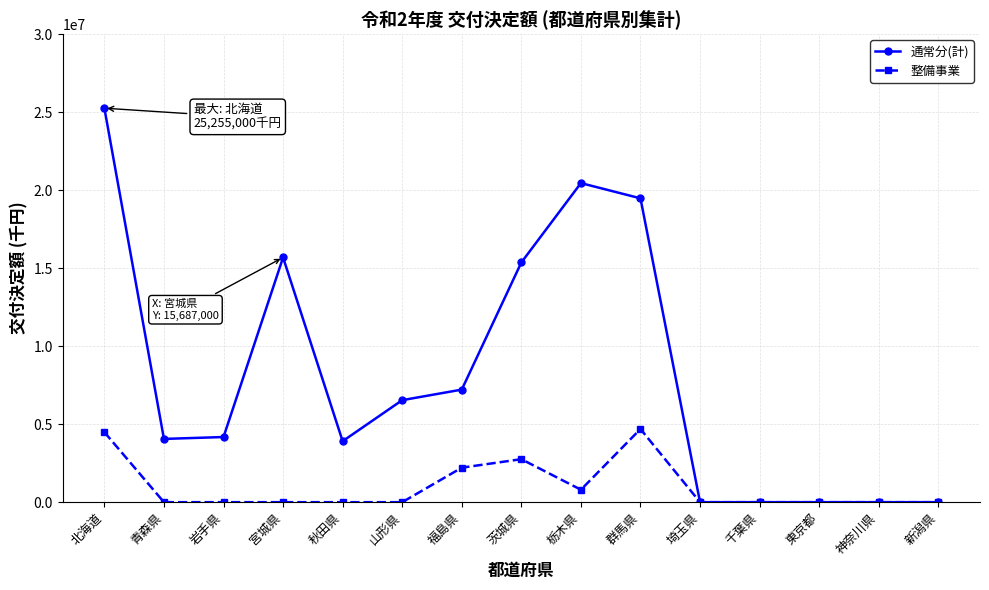

Reading left to right, list all the values displayed in this chart.

通常分(計): 25255000	4055000	4176000	15687000	3909000	6539000	7216000	15366000	20453000	19476000	0	0	0	0	0
整備事業: 4488000	0	0	0	0	0	2211000	2756000	798000	4690000	0	0	0	0	0